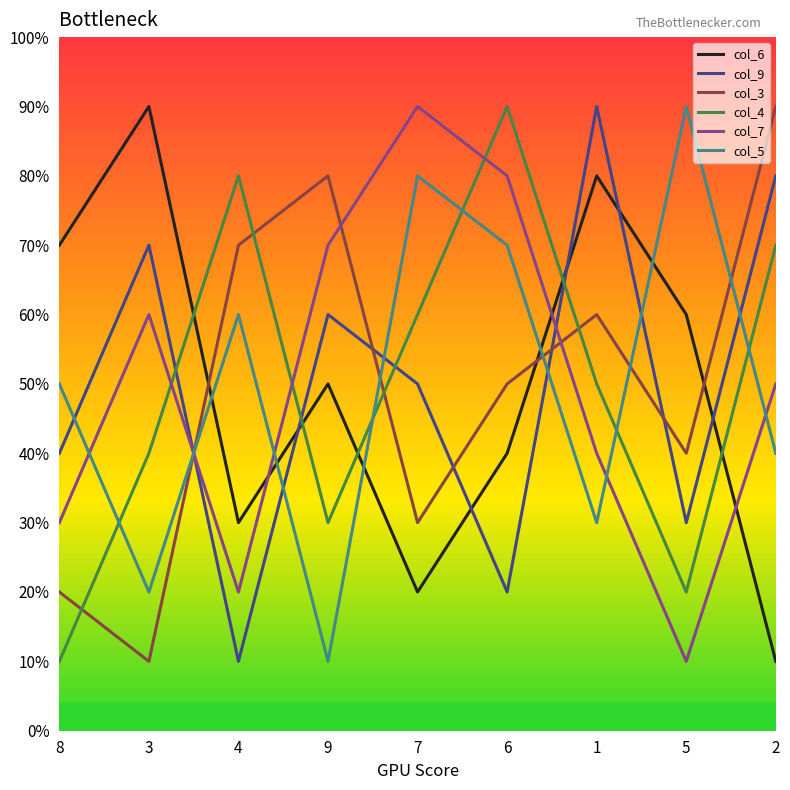

What are all the series names shown in the legend?

col_6, col_9, col_3, col_4, col_7, col_5